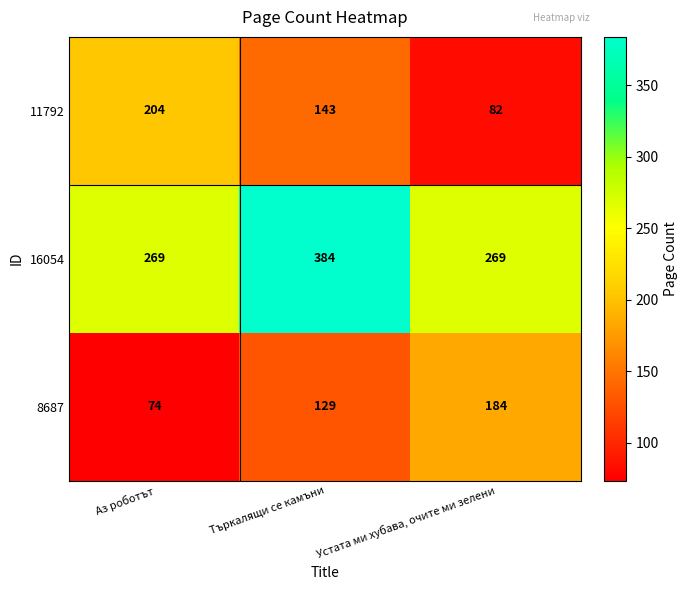

At which category does the chart reach its minimum across all series?

Аз роботът